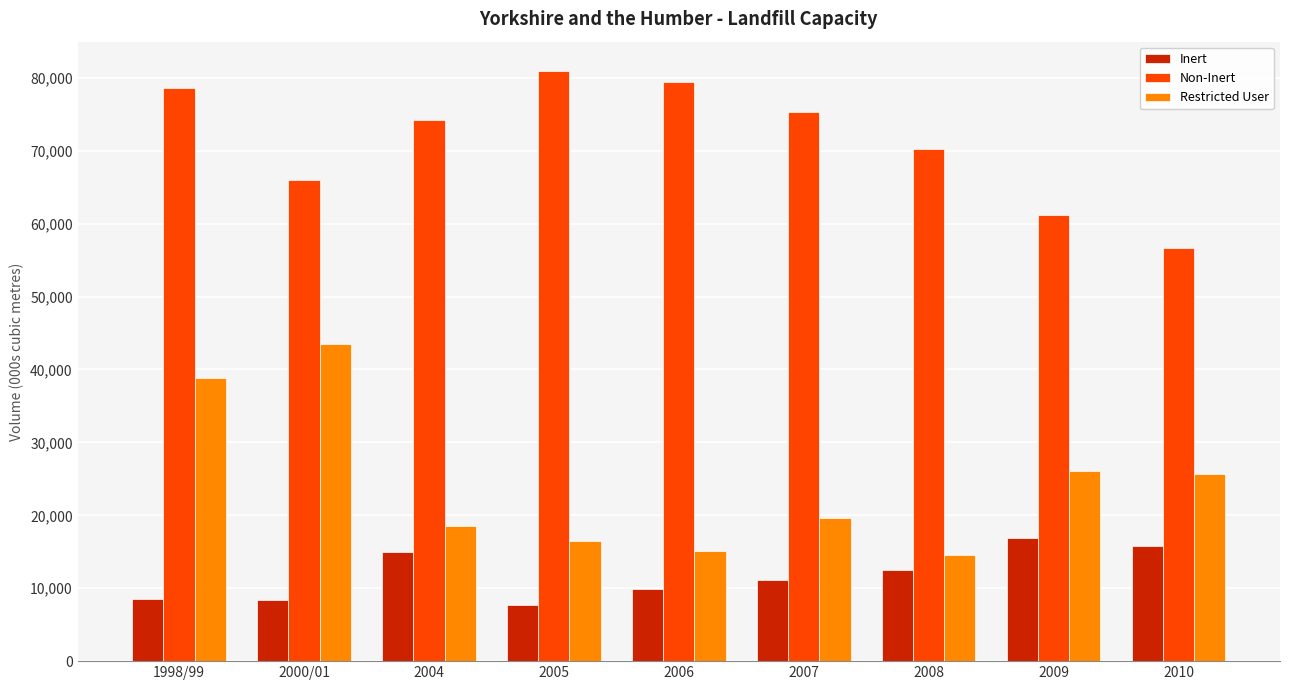

At 1998/99, list the series in order from smallest to largest.

Inert, Restricted User, Non-Inert